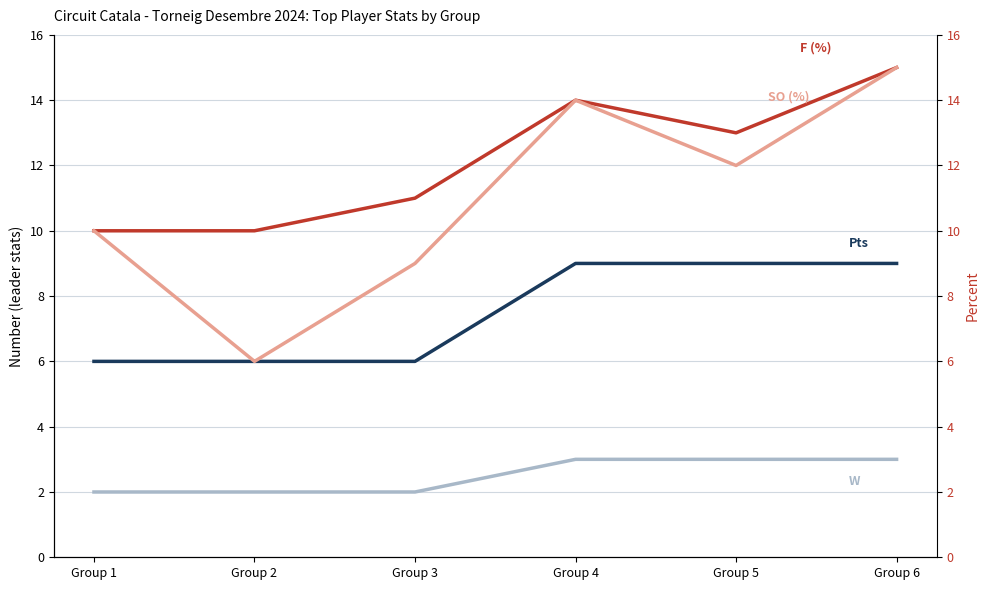

At which label does SO - Score Diff (%) first exceed 12?

Group 4